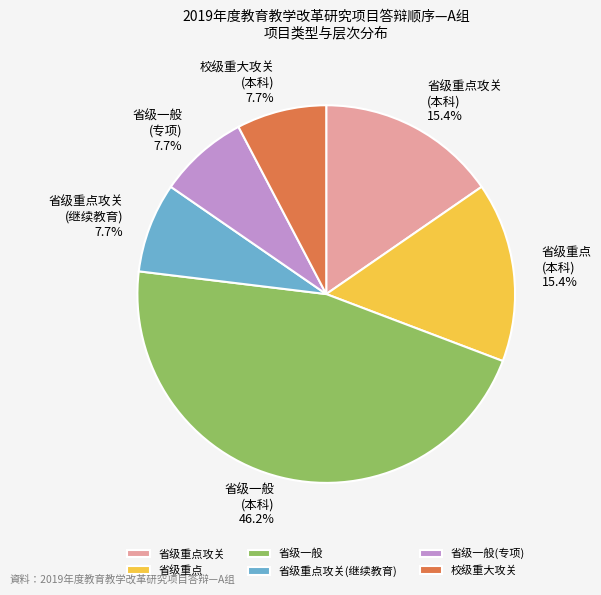

To the nearest percent, what portion does 省级一般(专项) represent?

8%